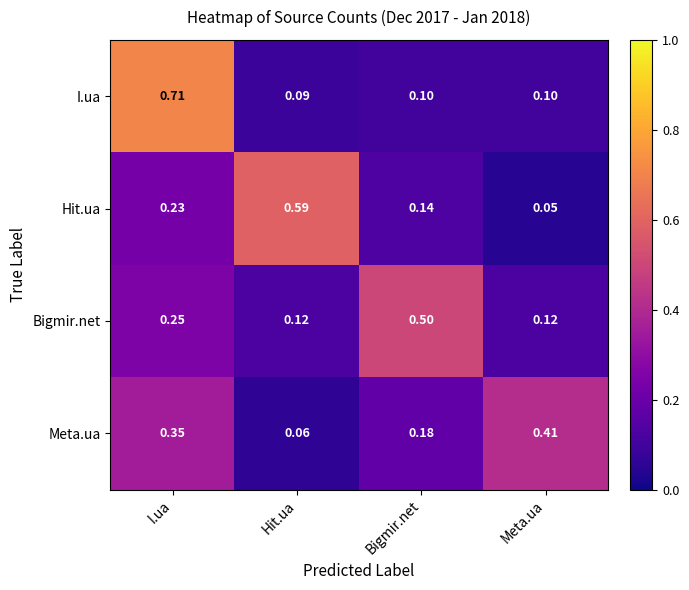

At which category is the sum across all series the highest?

I.ua